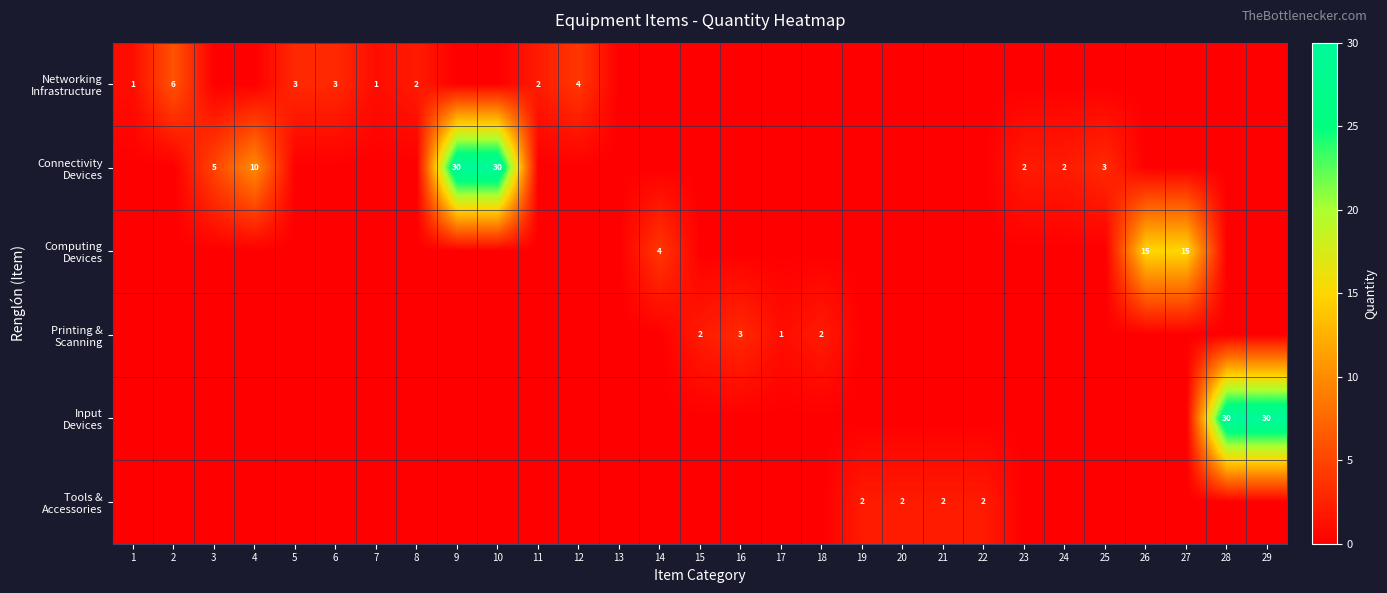

List the labels in order of Computing Devices value, smallest first.

1, 2, 3, 4, 5, 6, 7, 8, 9, 10, 11, 12, 13, 15, 16, 17, 18, 19, 20, 21, 22, 23, 24, 25, 28, 29, 14, 26, 27